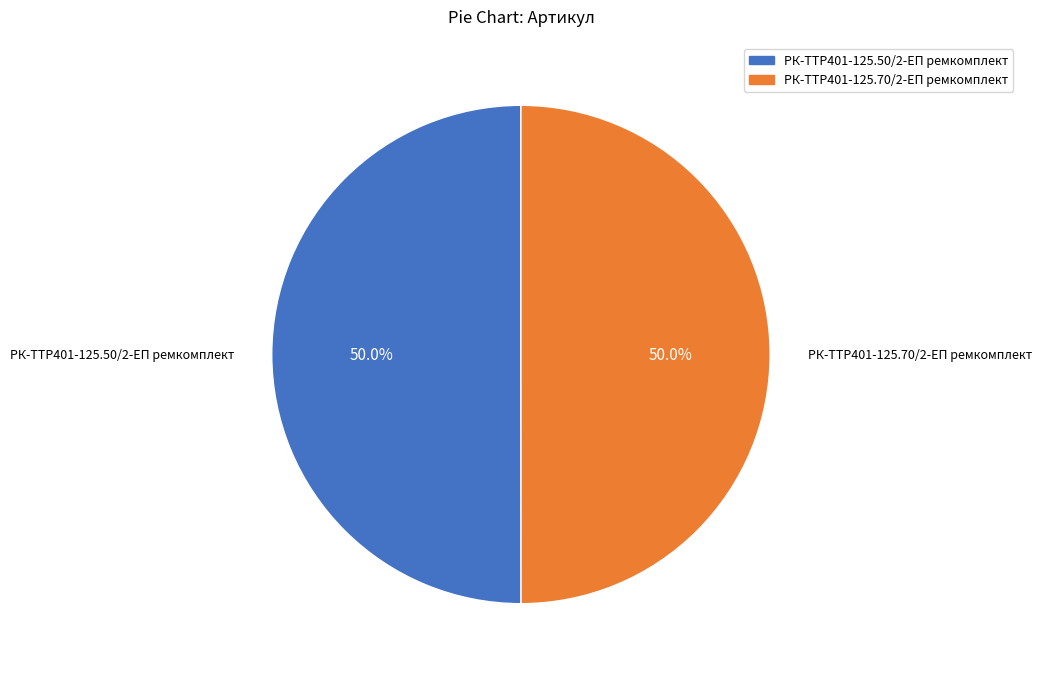

The РК-TTР401-125.70/2-ЕП ремкомплект slice represents 50% of the pie. True or false?

True